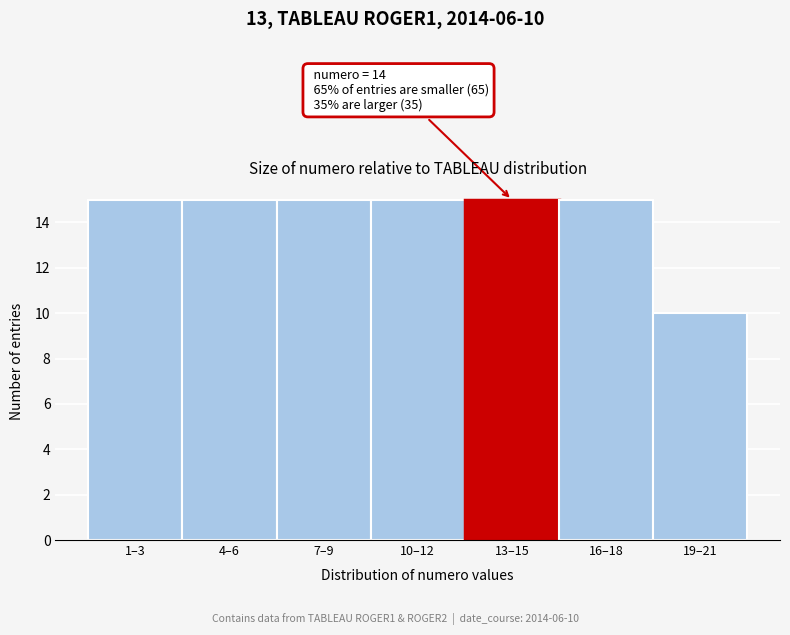

Reading left to right, extract all data points from this chart.

1–3=15	4–6=15	7–9=15	10–12=15	13–15=15	16–18=15	19–21=10